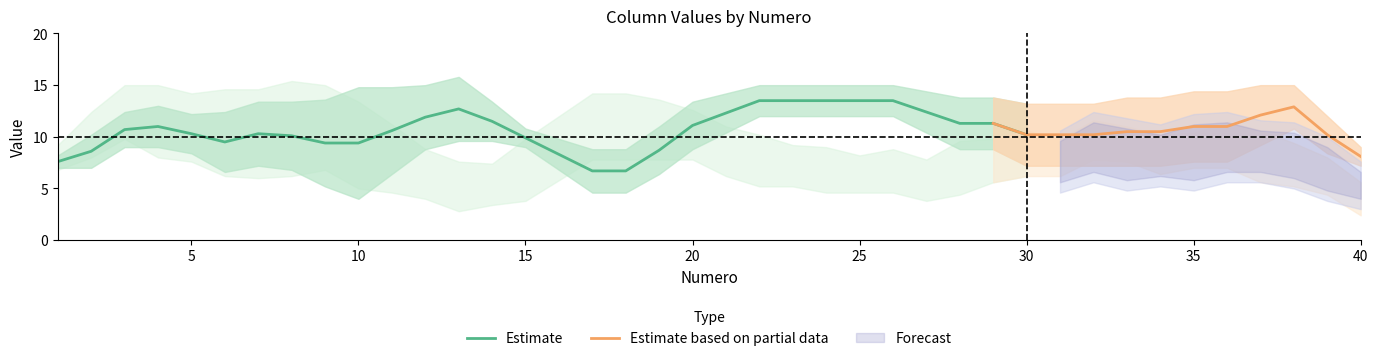

How many values in C1 are above zero?

38